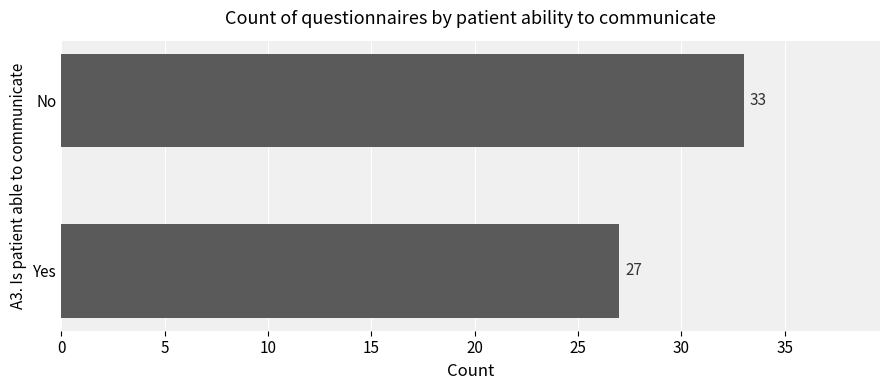

How many values are below 33?

1